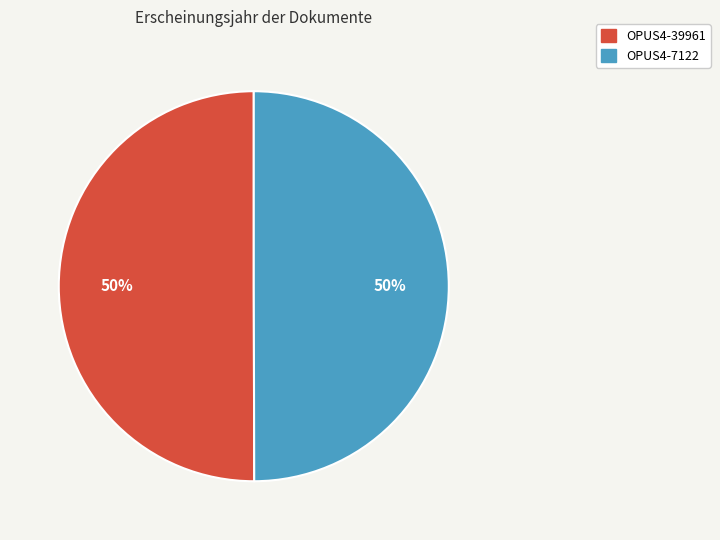

To the nearest percent, what is the combined percentage of OPUS4-39961 and OPUS4-7122?

100%